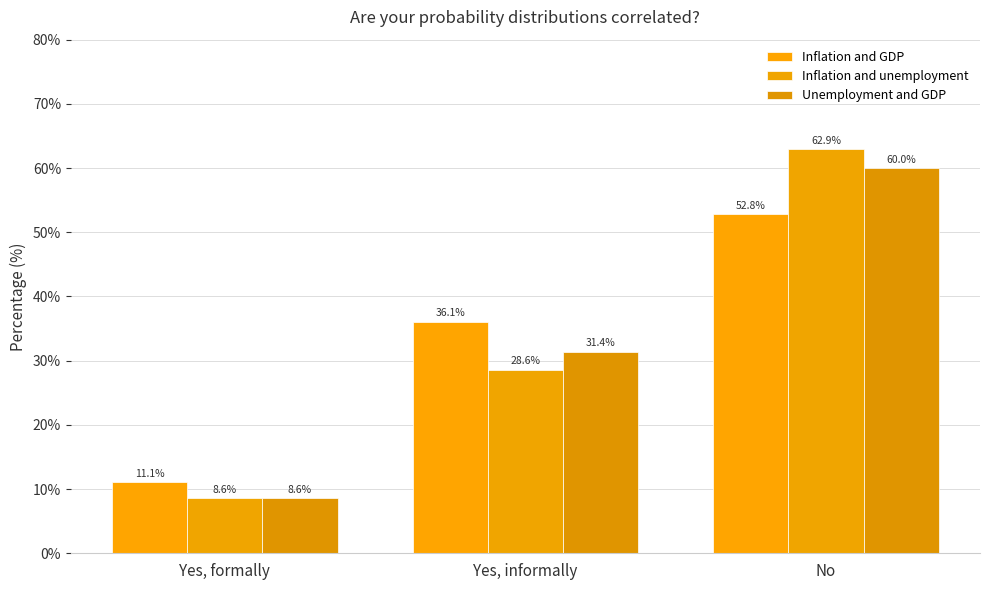

What is the label of the 1st bar from the left?

Yes, formally